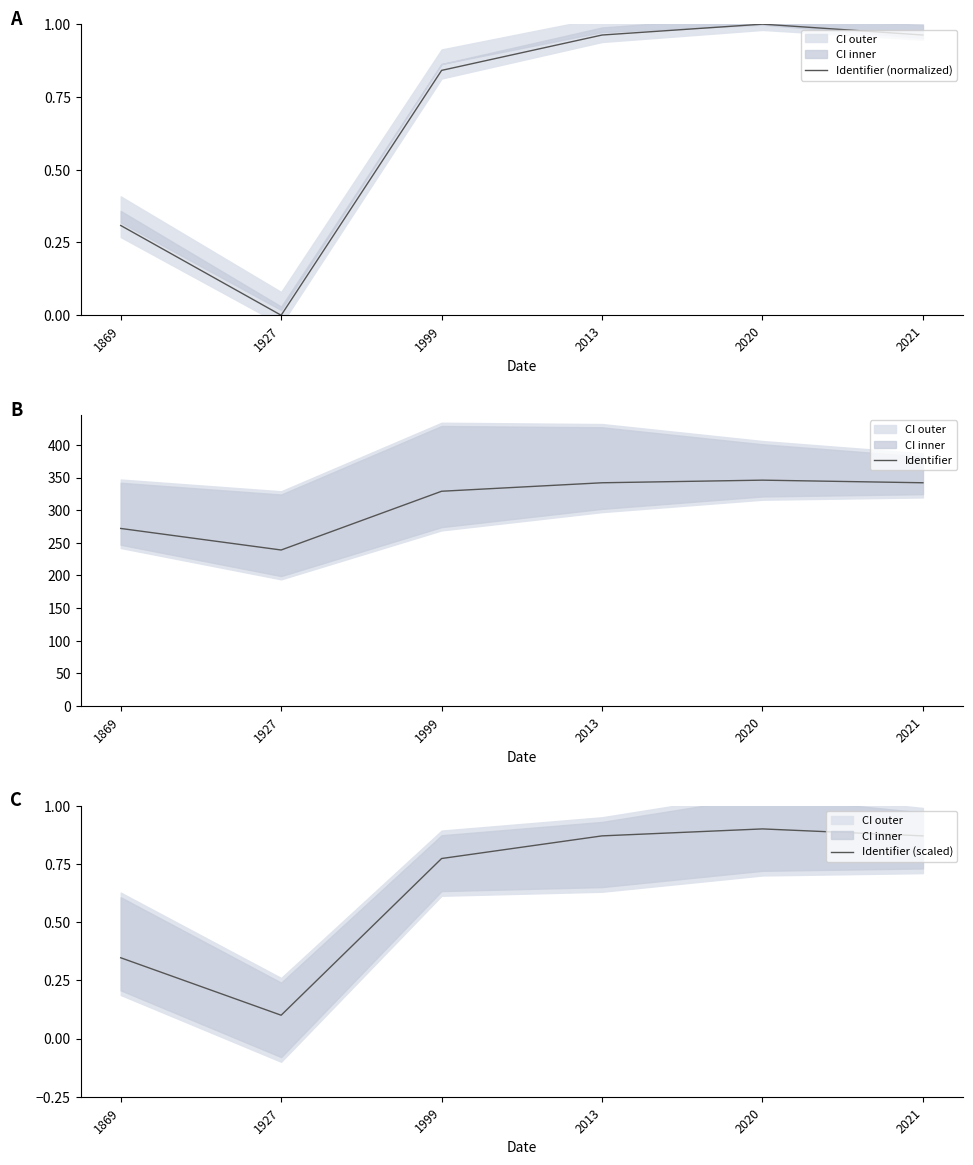

At how many categories does at least one series exceed 117?

6